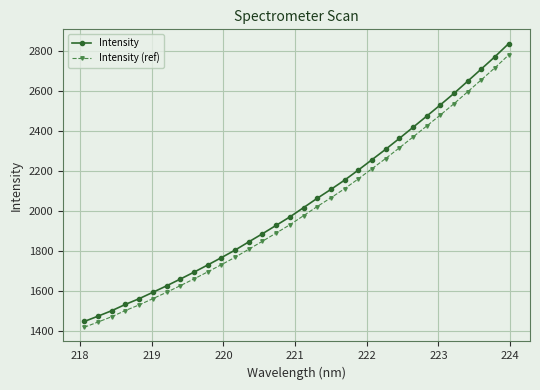

How many data points in Intensity (ref) are above 1976?

16